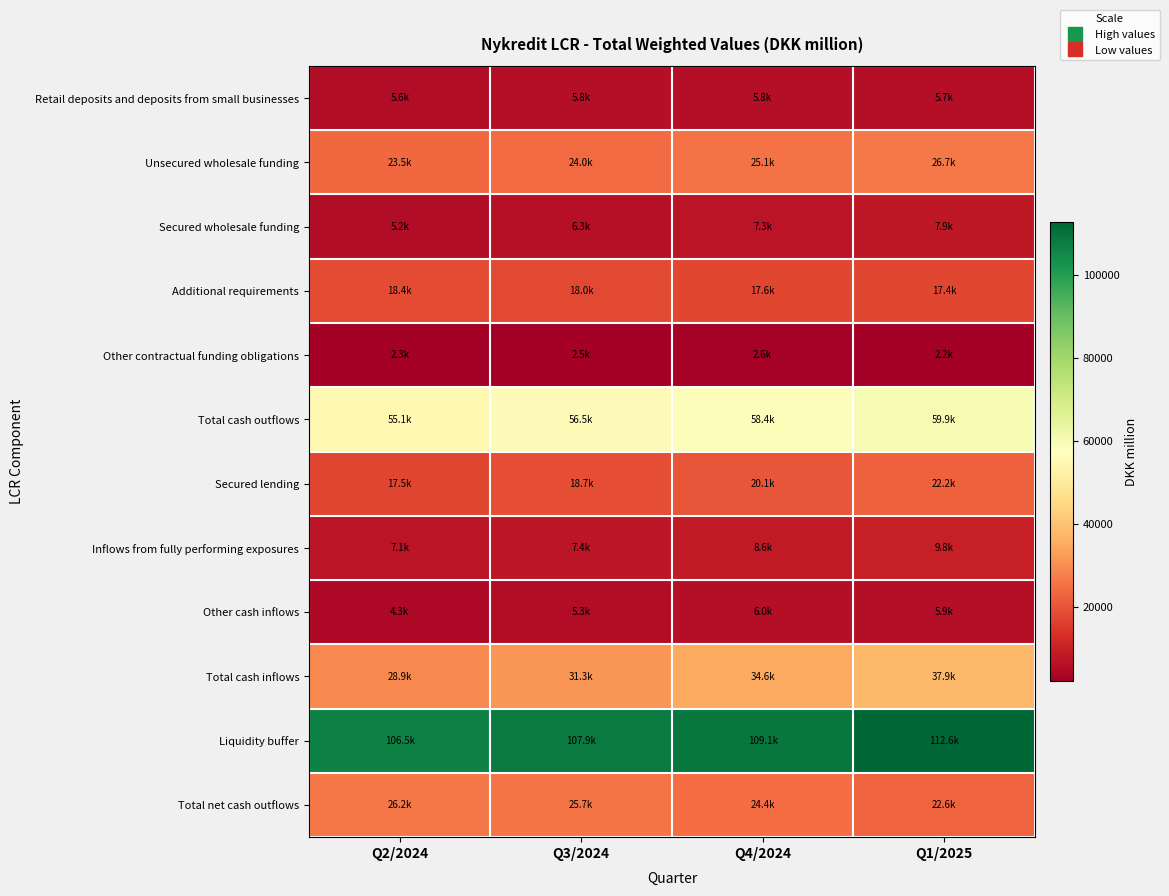

Count the number of categories in the chart.

4